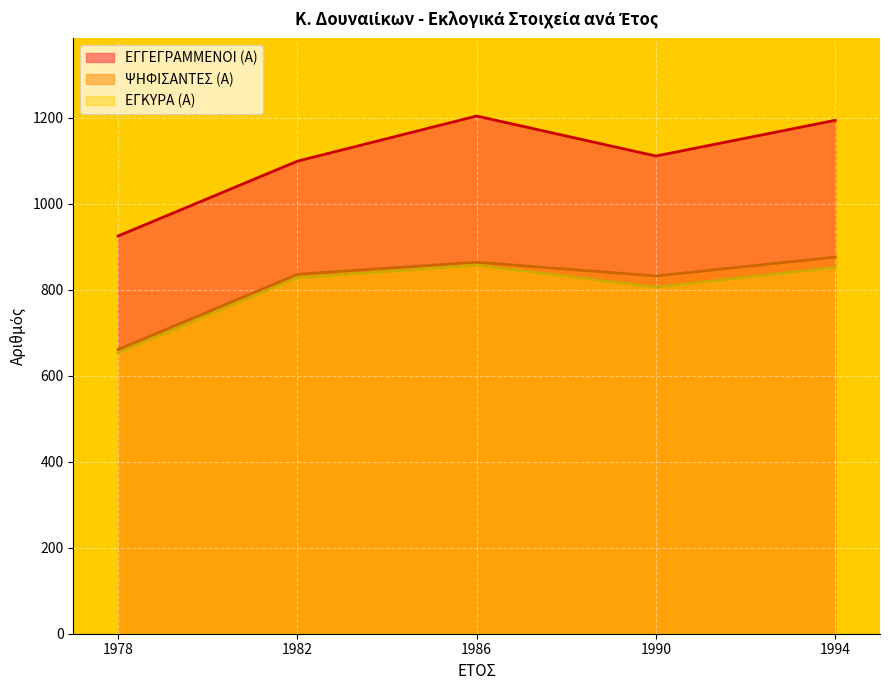

True or false: ΕΓΓΕΓΡΑΜΜΕΝΟΙ (Α) has a value of 516 at 1978.

False